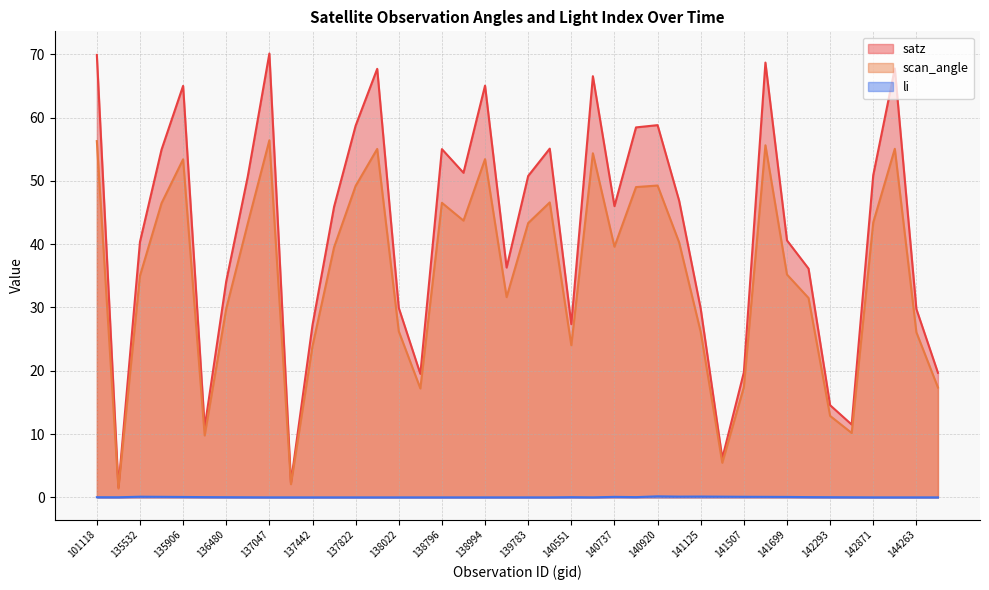

What is the difference between the second highest and minimum values in the li series?

0.1